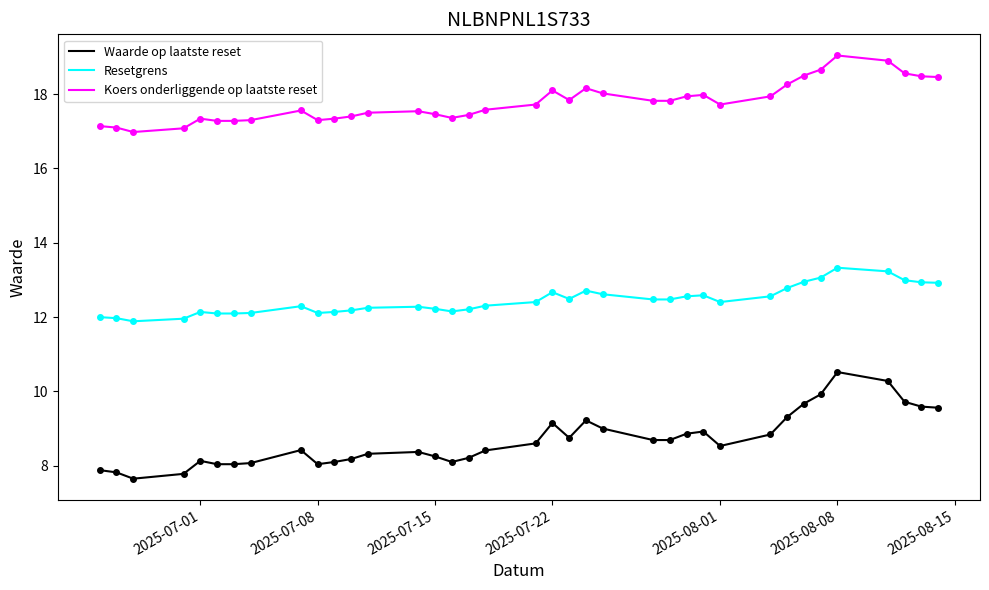

True or false: Waarde op laatste reset and Koers onderliggende op laatste reset intersect in this chart.

False